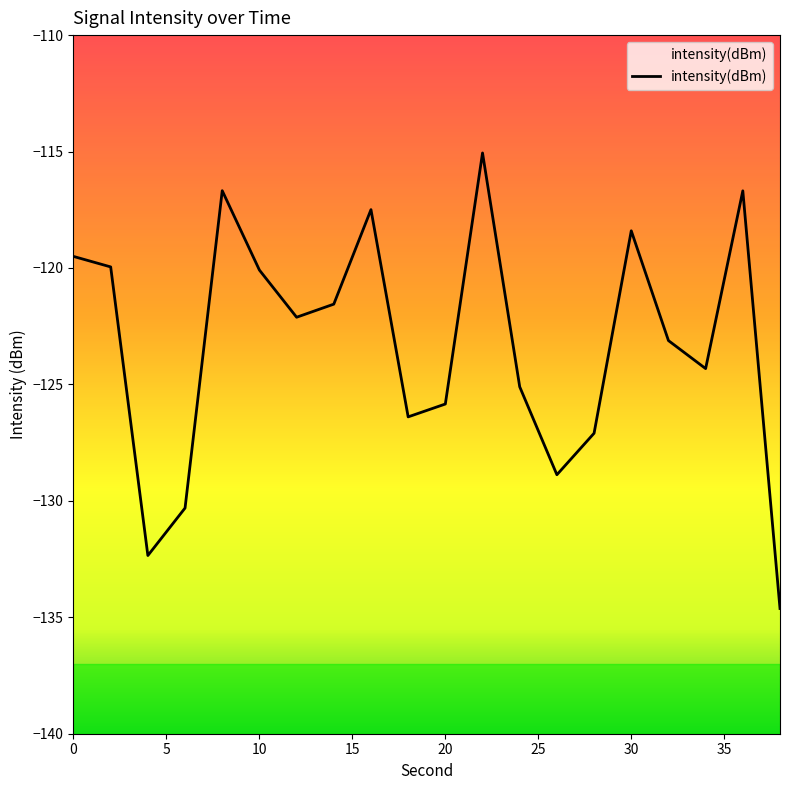

At which category does the data reach its first local peak?

8